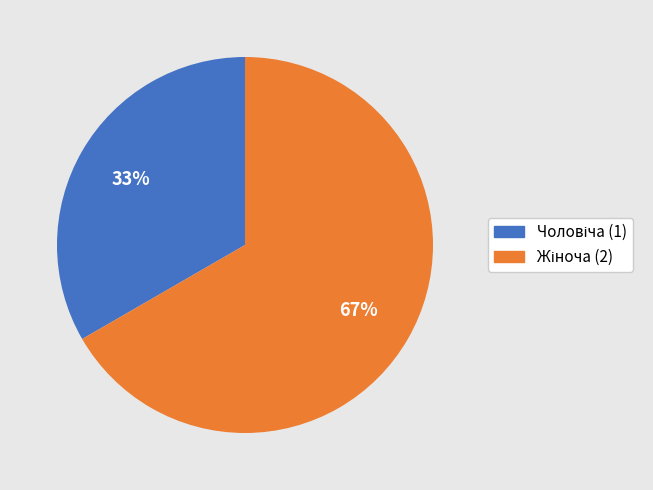

Count the number of slices in the pie.

2